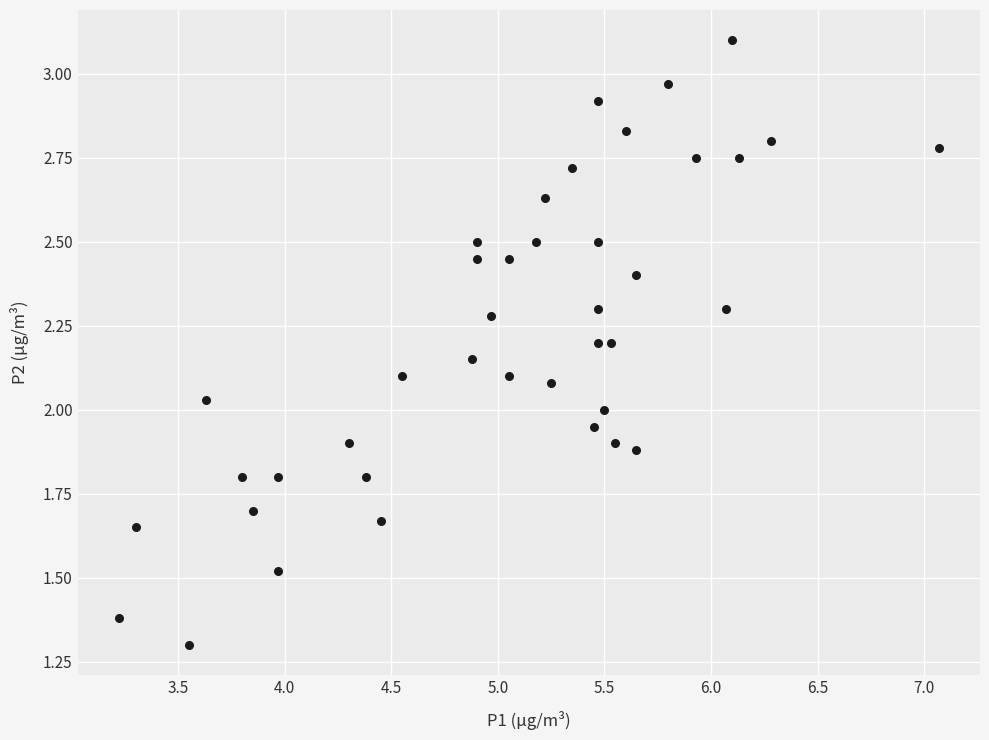

What is the range of X values (max minus min)?

3.9